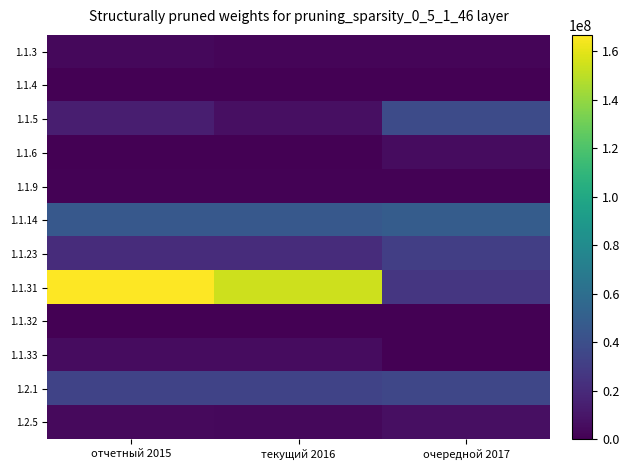

What is the total value across all series at отчетный 2015?

295955917.6